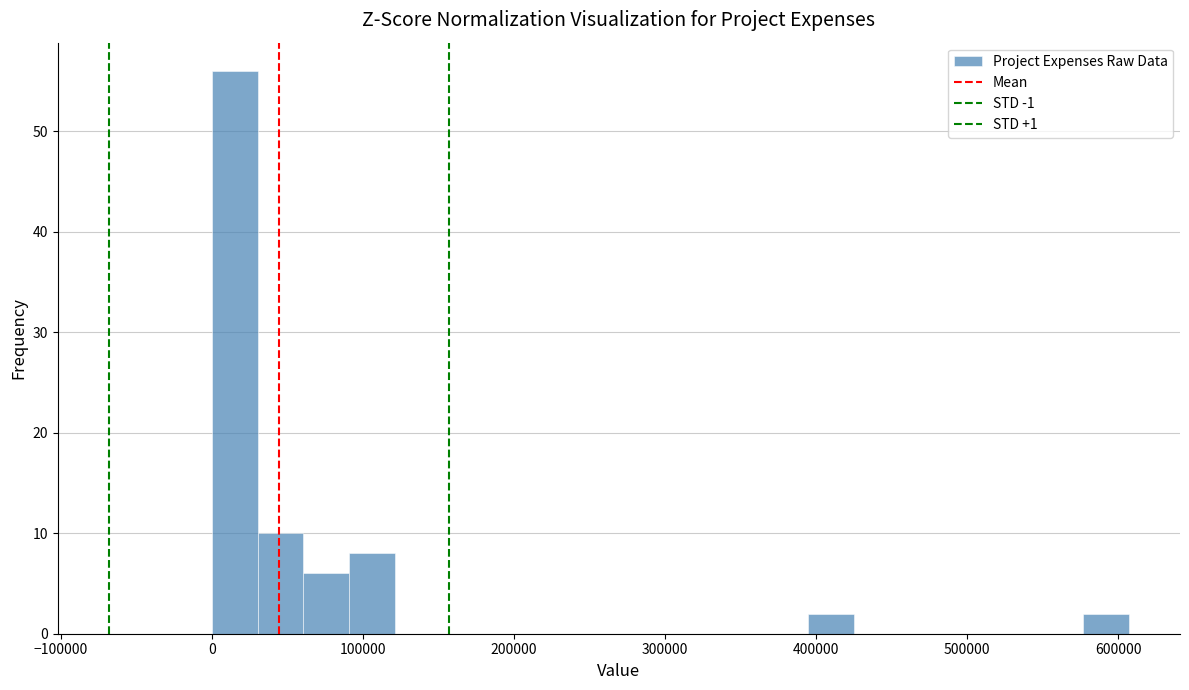

Read against the x-axis, roughly where is the centre of the tallest bar?

20000